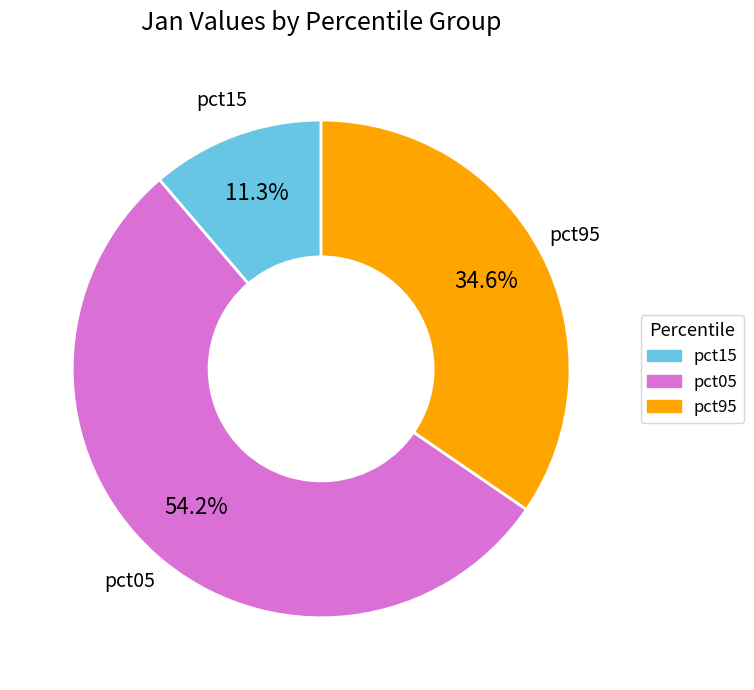

Is there any slice that represents more than half of the pie?

Yes